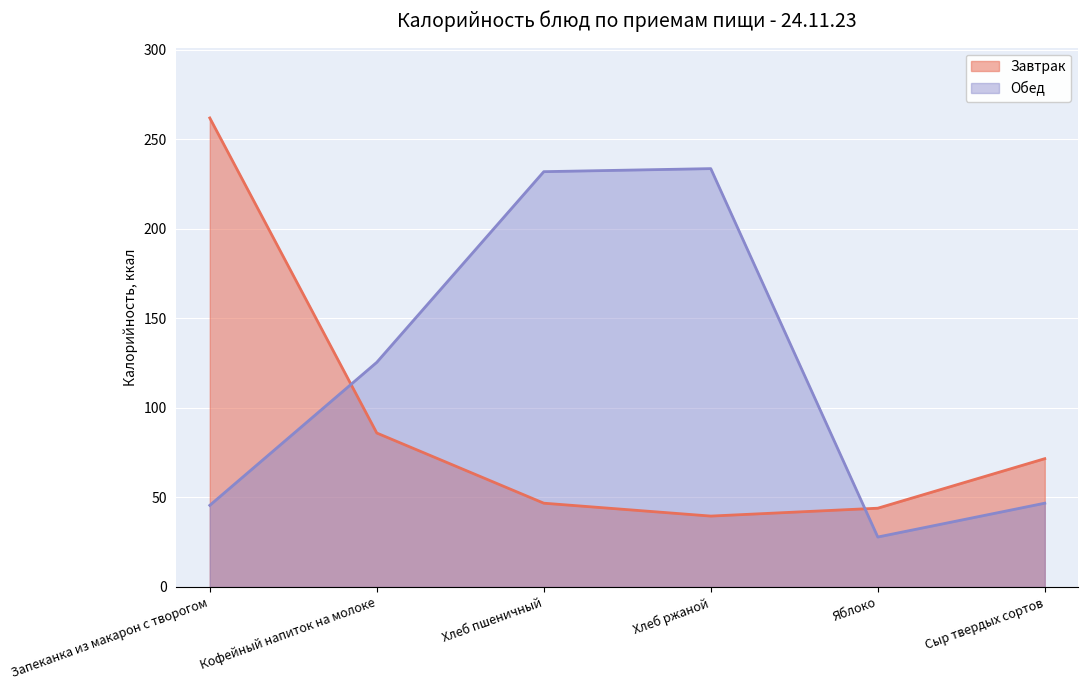

Between which two adjacent categories do Обед and Завтрак first intersect?

Запеканка из макарон с творогом and Кофейный напиток на молоке